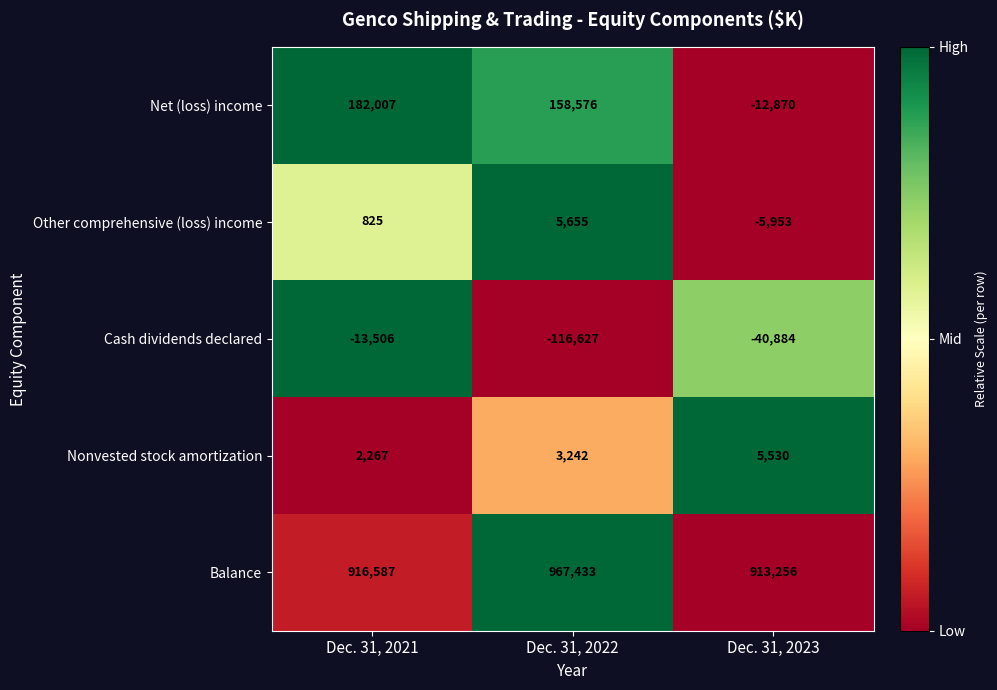

What is the difference between the maximum and minimum values in the Cash dividends declared series?

103121